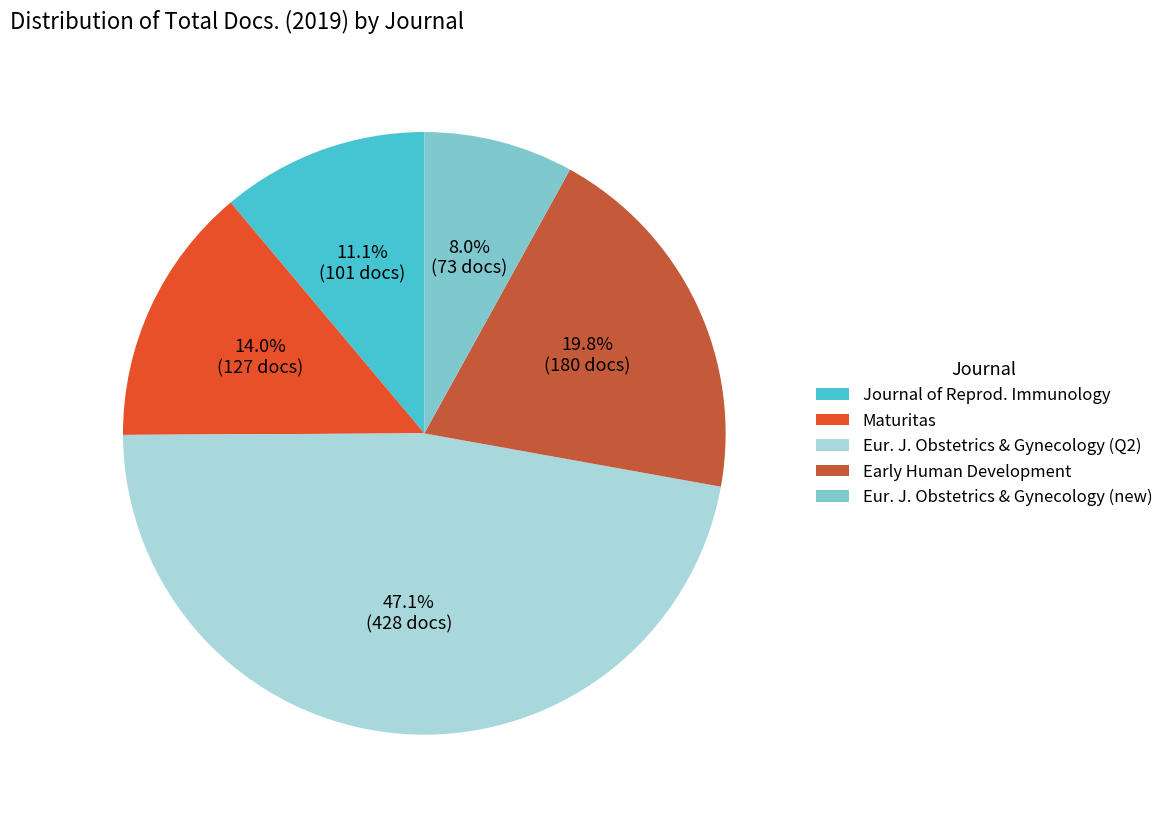

What is the total percentage of Early Human Development and Maturitas?

33.8%